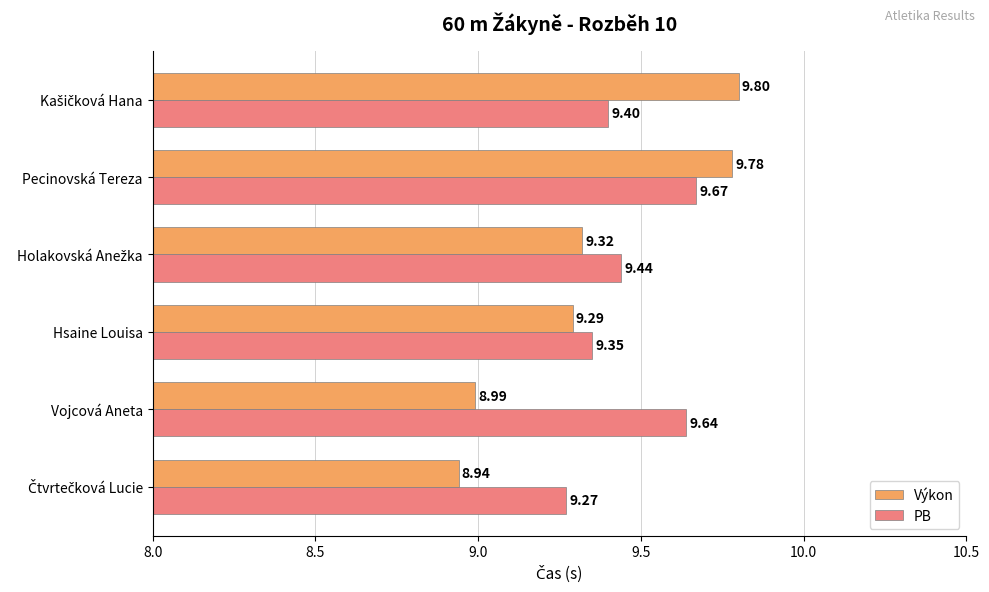

List the series in order of their peak value, lowest first.

PB, Výkon